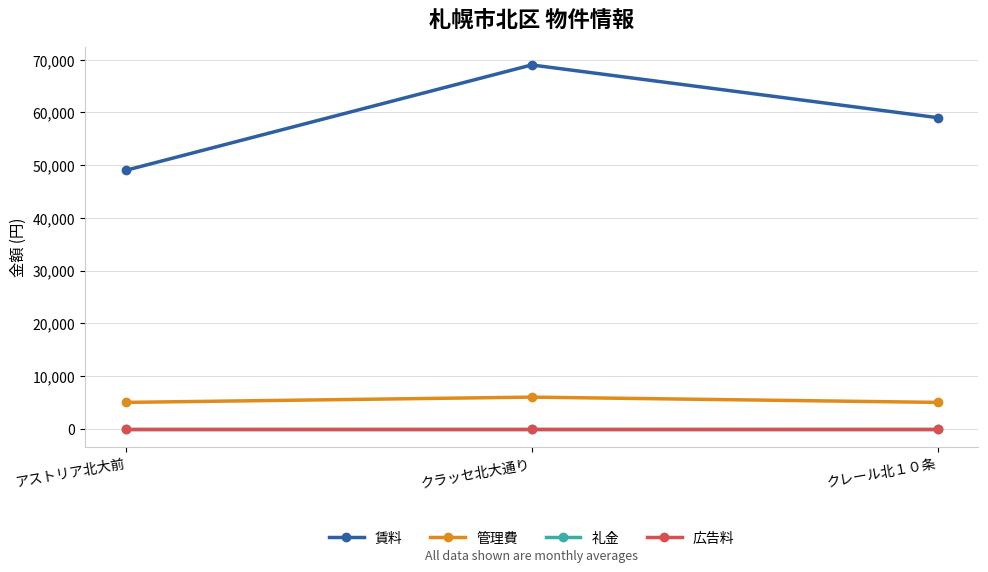

Between クレール北１０条 and アストリア北大前, which is larger?

クレール北１０条